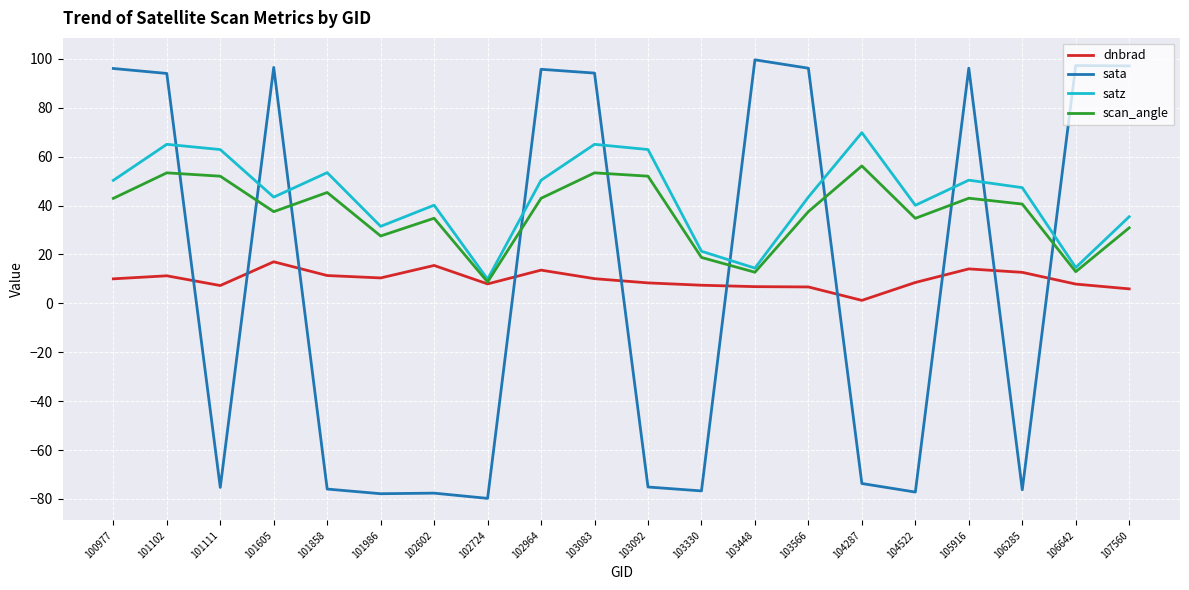

How many lines are shown in the chart?

4